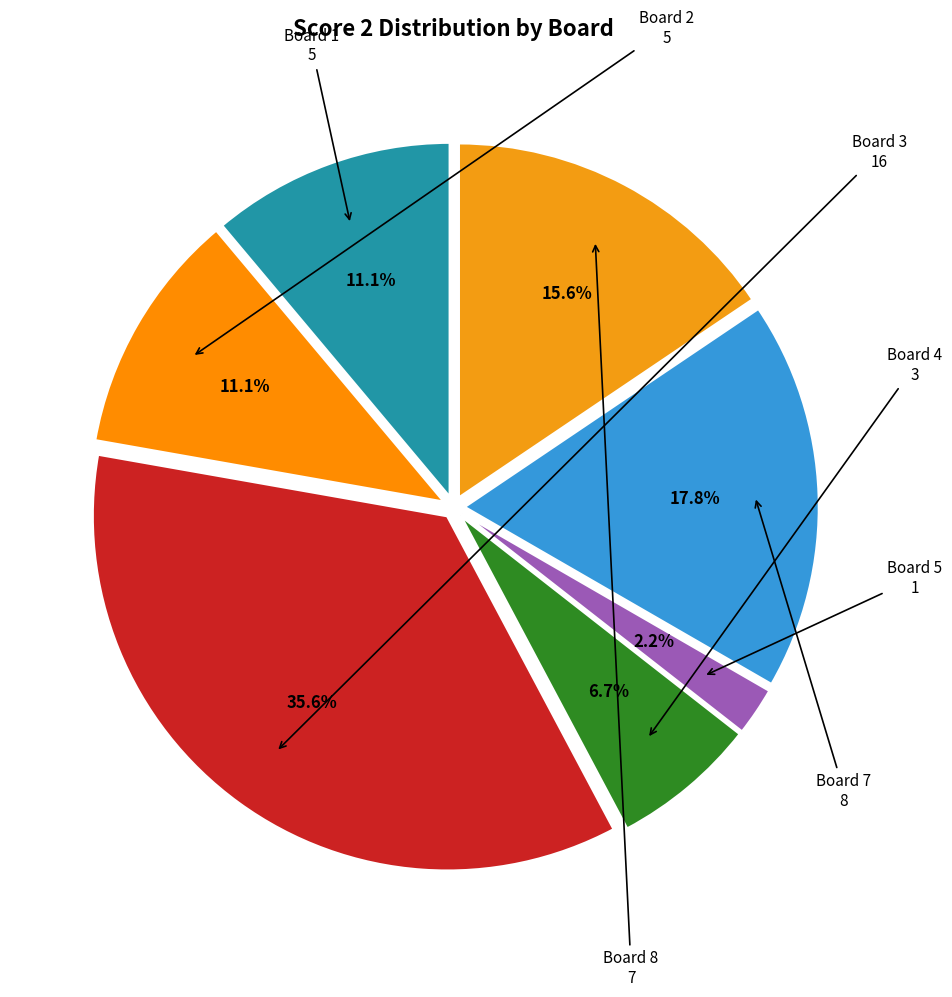

How many segments does this pie chart have?

7